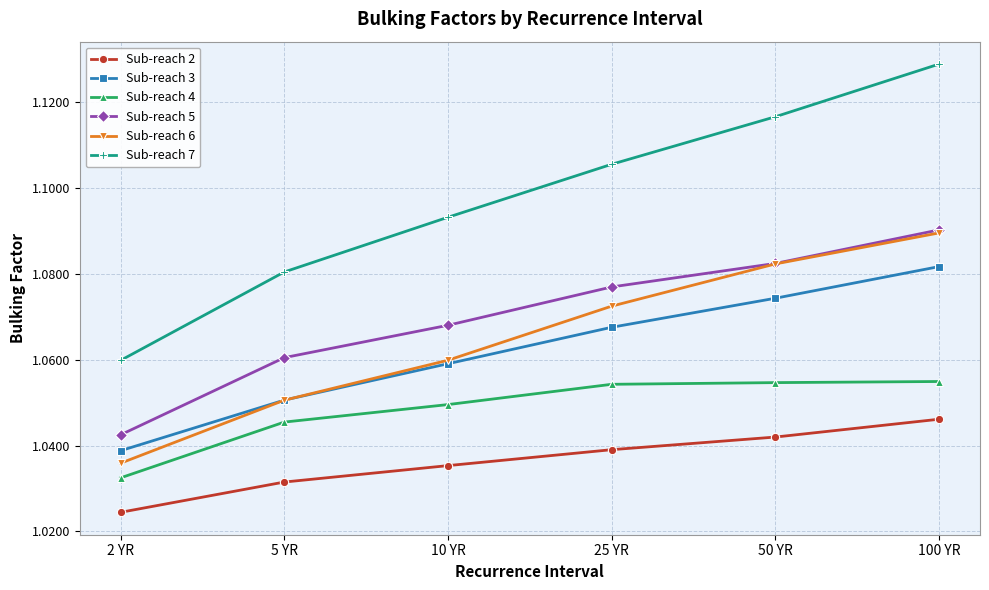

Rank the categories by Sub-reach 7 value from lowest to highest.

2 YR, 5 YR, 10 YR, 25 YR, 50 YR, 100 YR